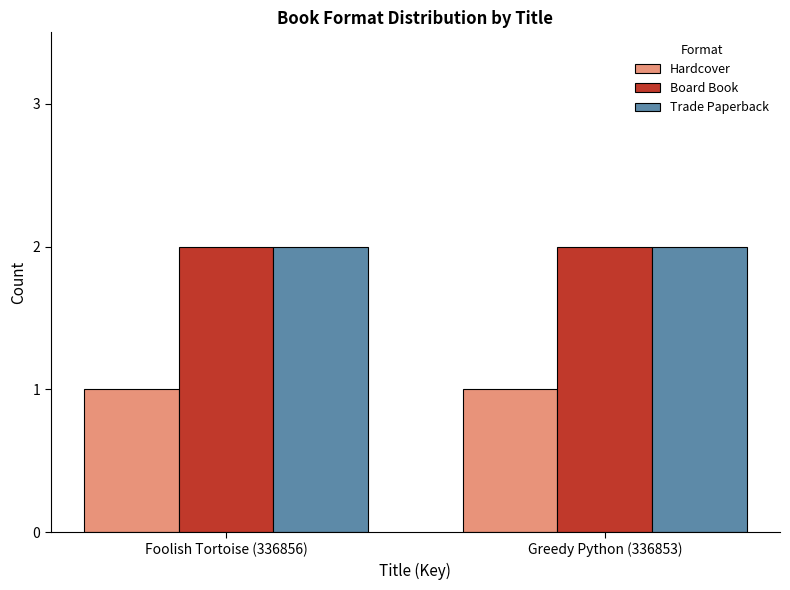

The value of Board Book at Foolish Tortoise (336856) is 3. True or false?

False